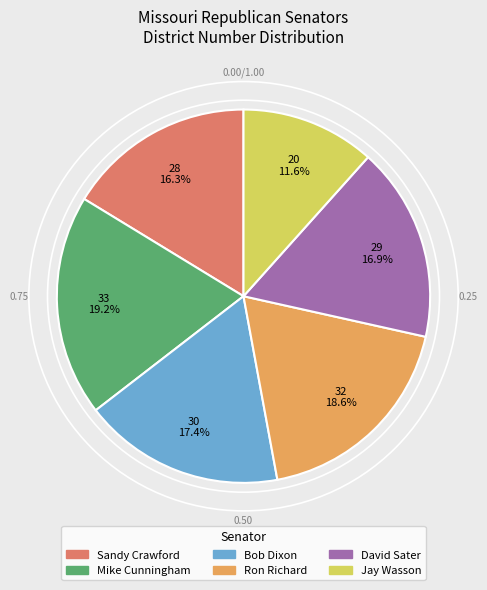

Is there a majority slice in this chart?

No